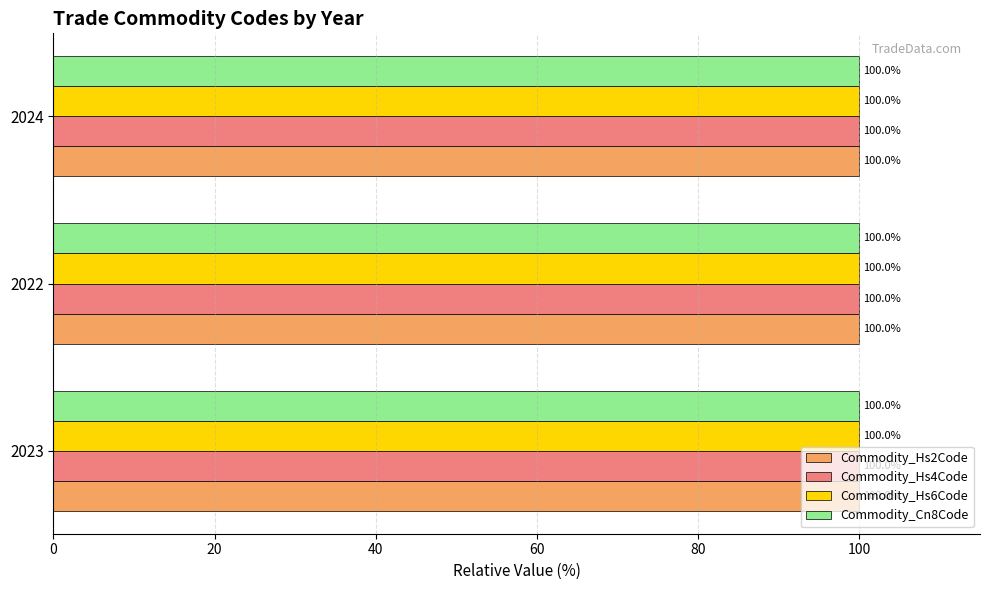

What is the minimum value shown in the chart?

100.0